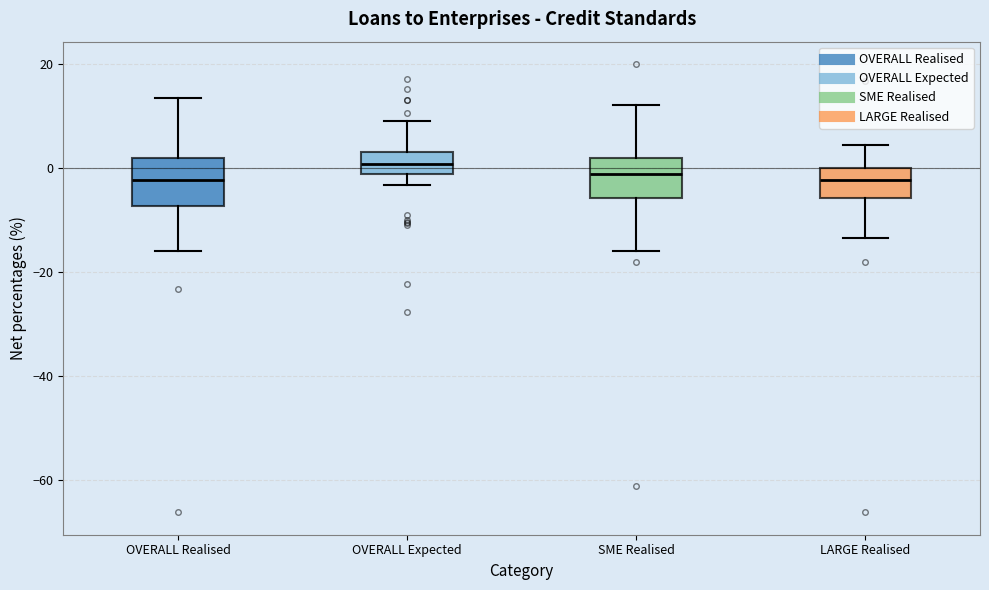

Where is the upper edge of the box for OVERALL Expected on the y-axis? The values are not printed on the chart, so give them approximately, as read against the axis.

4